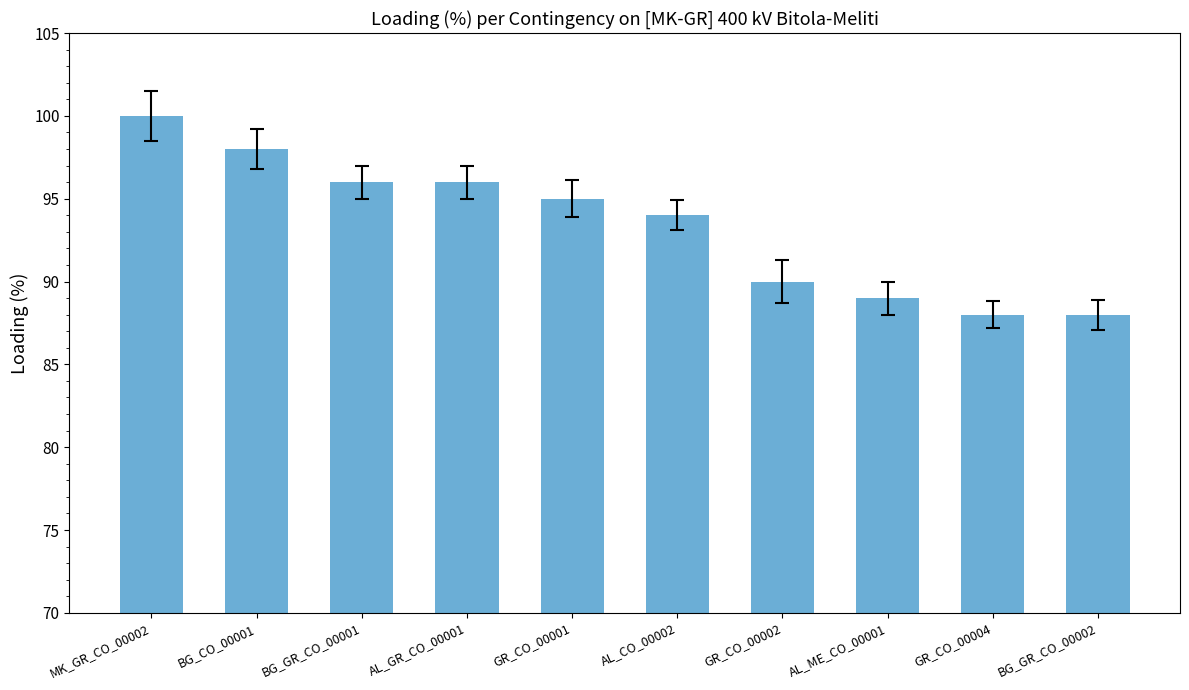

What is the minimum value shown in the chart?

88